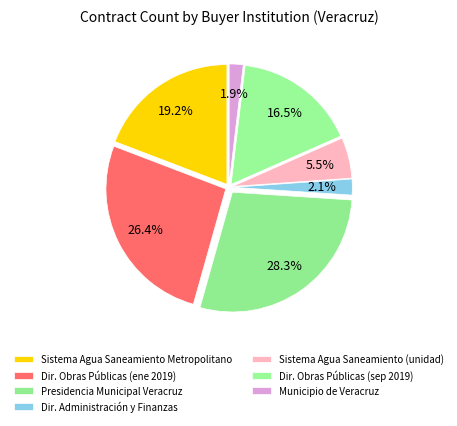

Rank the categories by value from lowest to highest.

MUNICIPIO DE VERACRUZ, Dirección de Administración y Finanzas, Sistema de Agua y Saneamiento (unidad), Dirección de Obras Públicas (2019-09), Sistema de Agua y Saneamiento Metropolitano, Dirección de Obras Públicas (2019-01), Presidencia Municipal de Veracruz